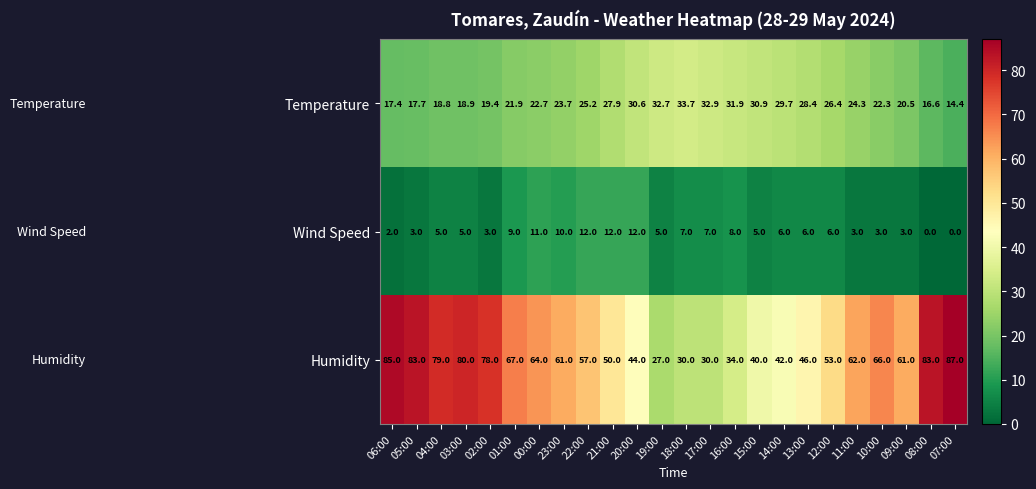

At which label does Humidity first exceed 61?

06:00